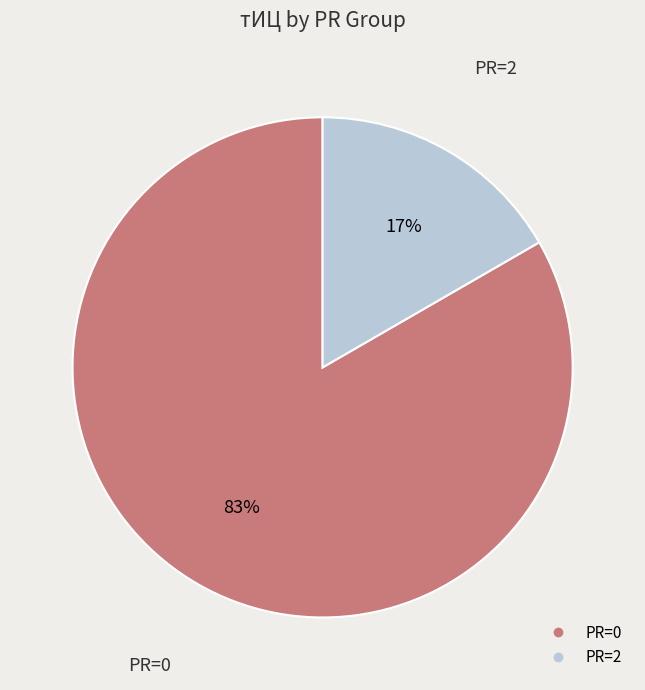

To the nearest percent, what is the average slice percentage?

50%